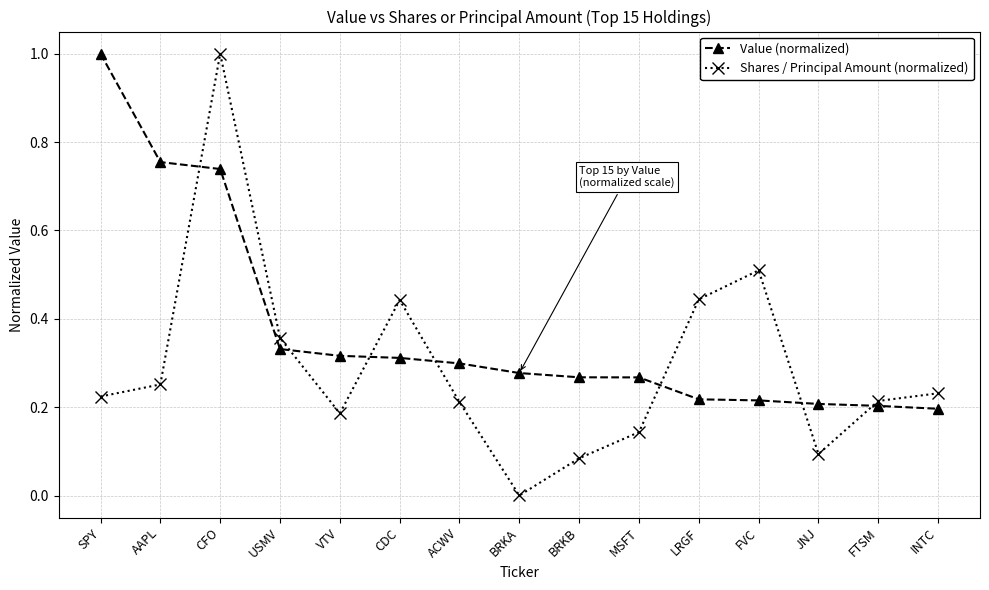

What is the greatest value displayed?

1.0